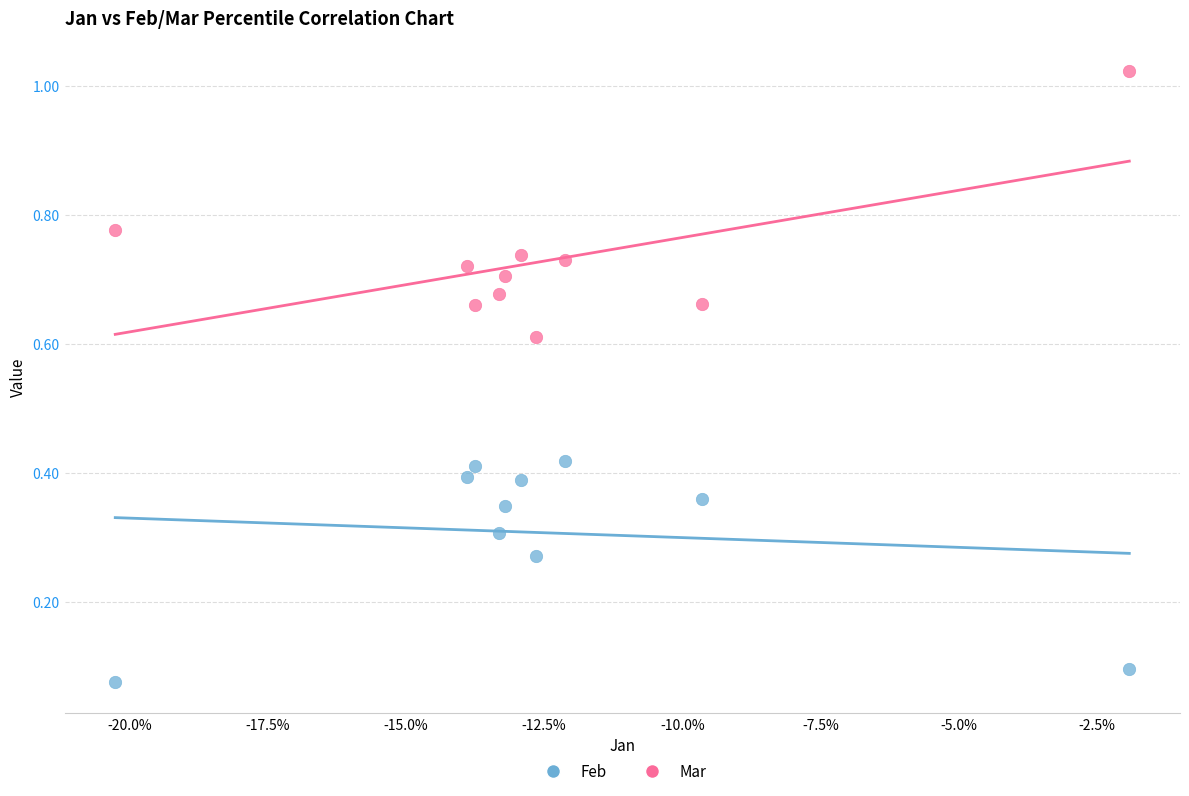

Which series reaches the maximum Y coordinate?

Mar